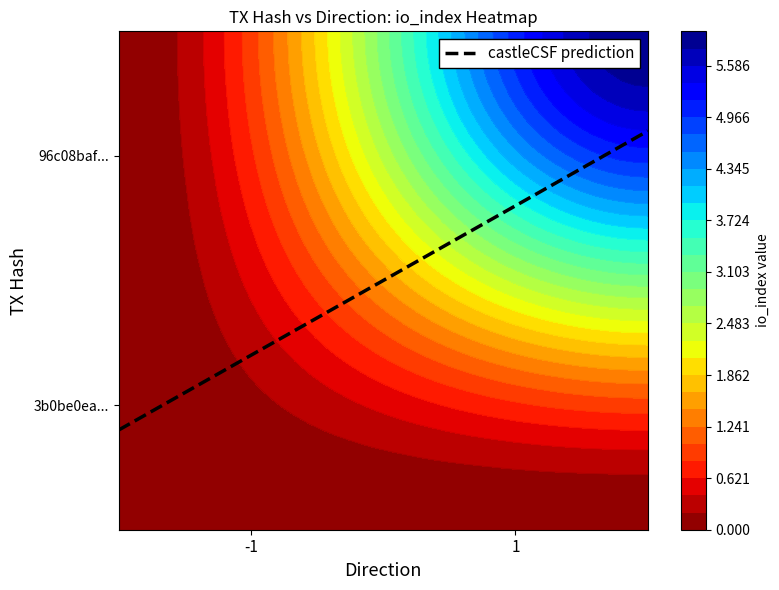

What is the sum of the 96c08bafcd1a581abcaea6592c650d780c64b87 values at -1 and 1?

6